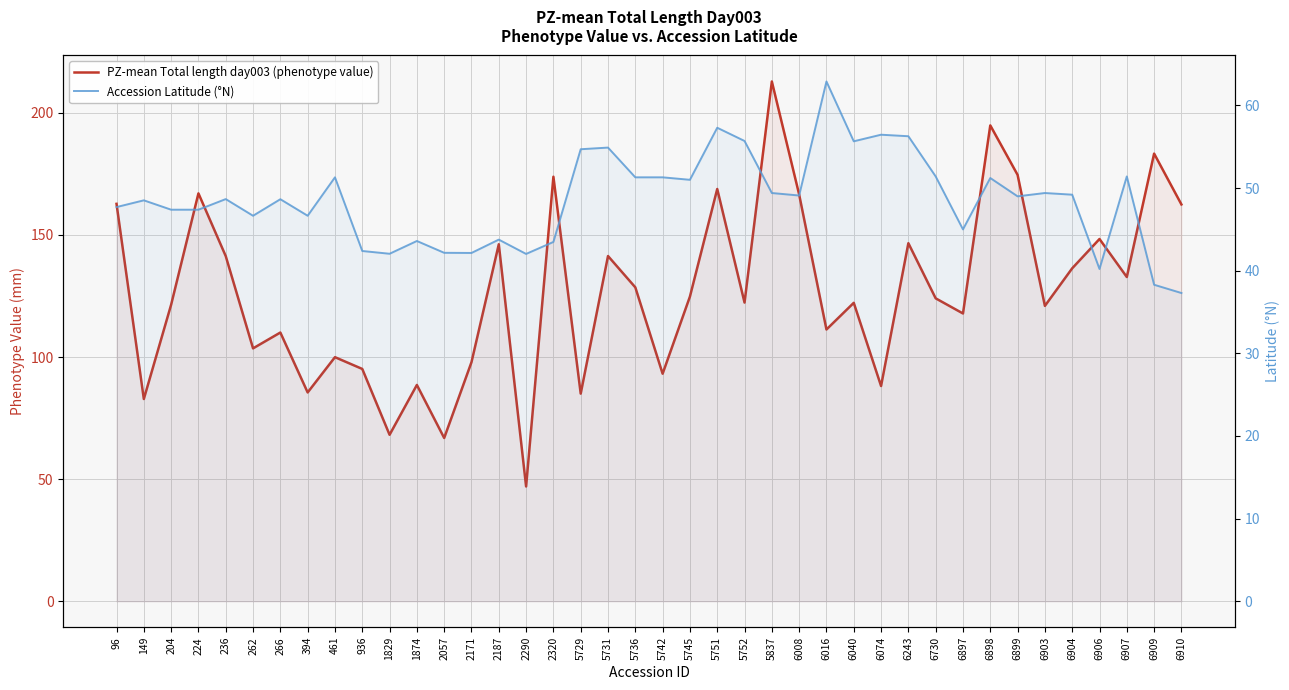

True or false: PZ-mean Total length day003 (phenotype value) and Accession Latitude (°N) cross at least once.

False